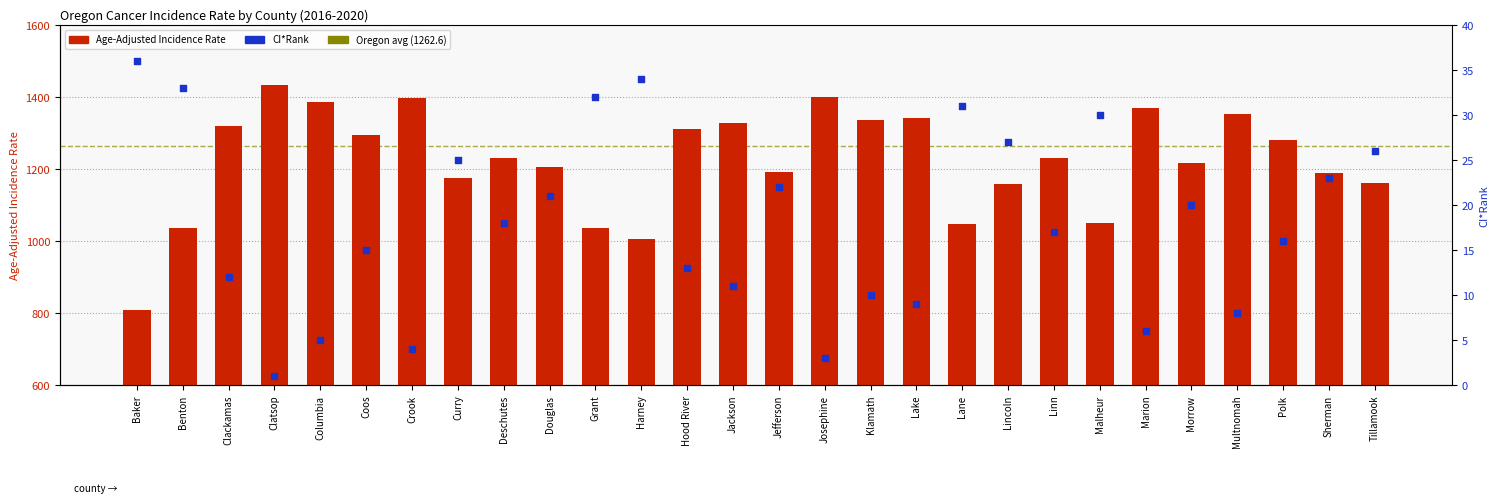

Which series has the largest total across all categories?

Age-Adjusted Incidence Rate